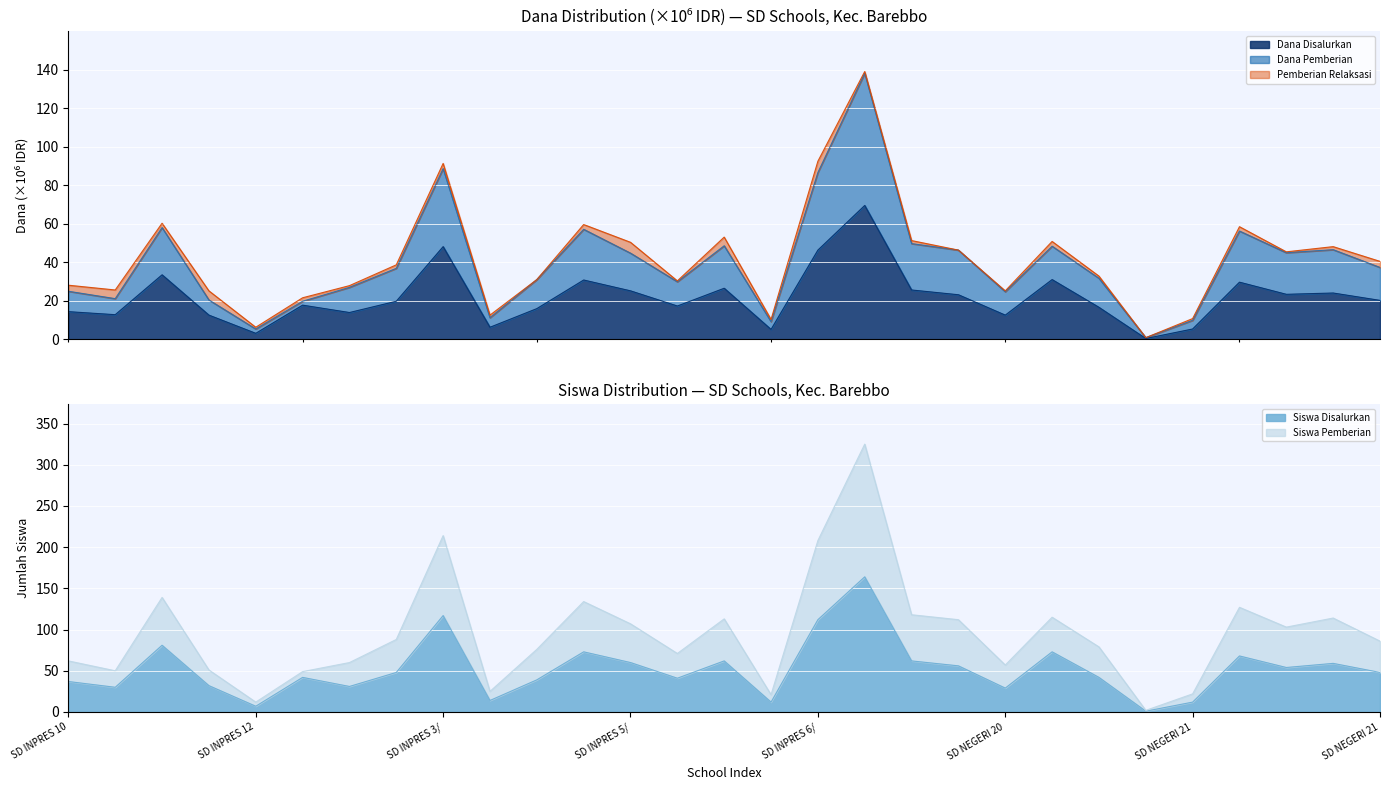

What is the highest value of the Dana Disalurkan series?

69.5